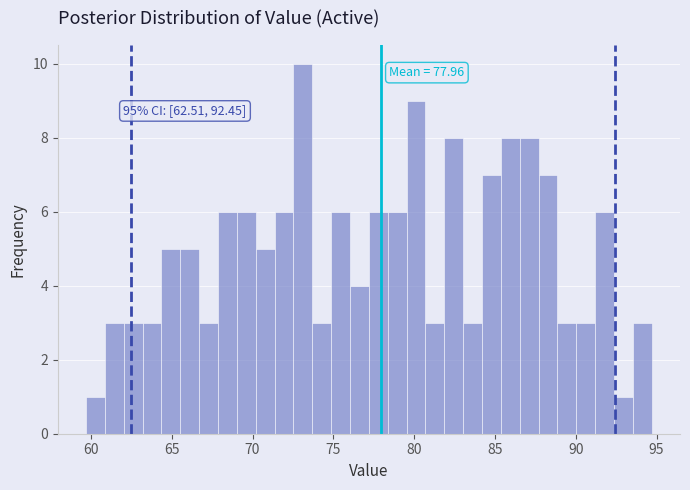

Read against the x-axis, roughly where is the centre of the tallest bar?

73.0